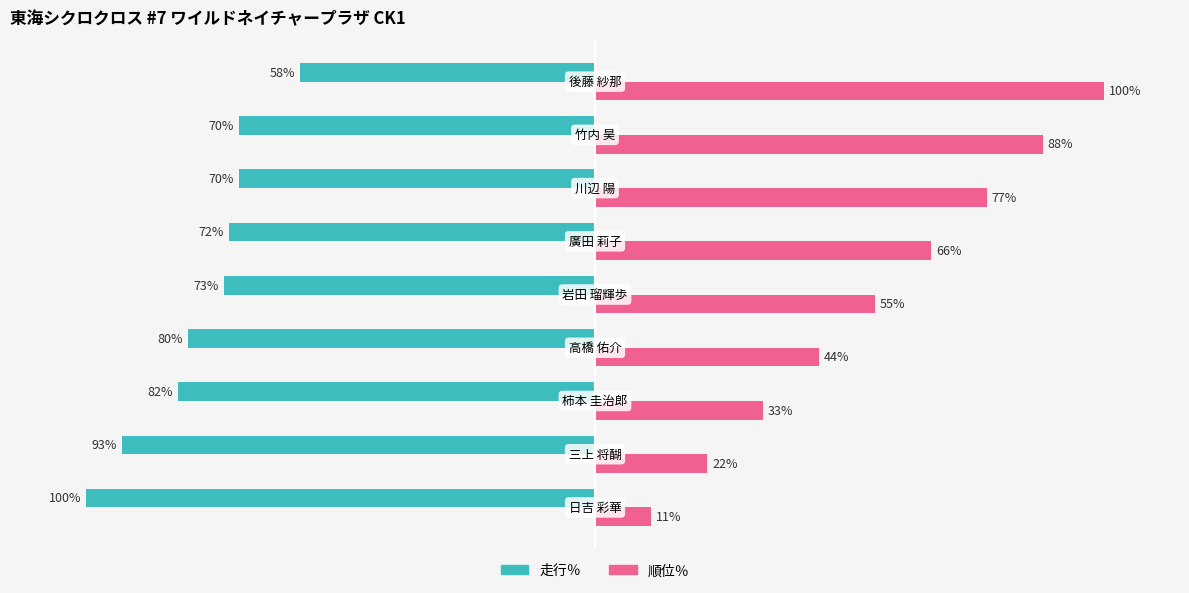

Which series has the widest spread of values?

順位％